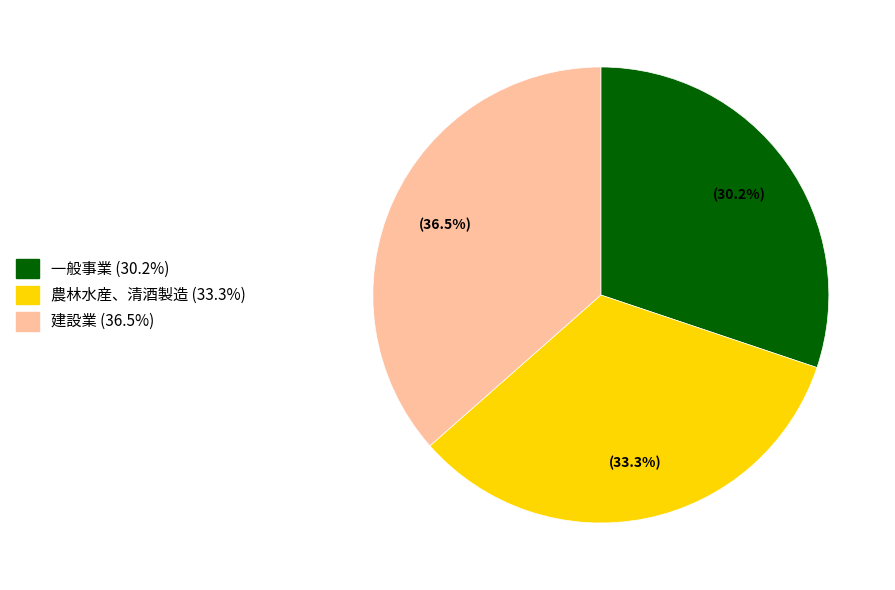

How many slices are in this pie chart?

3